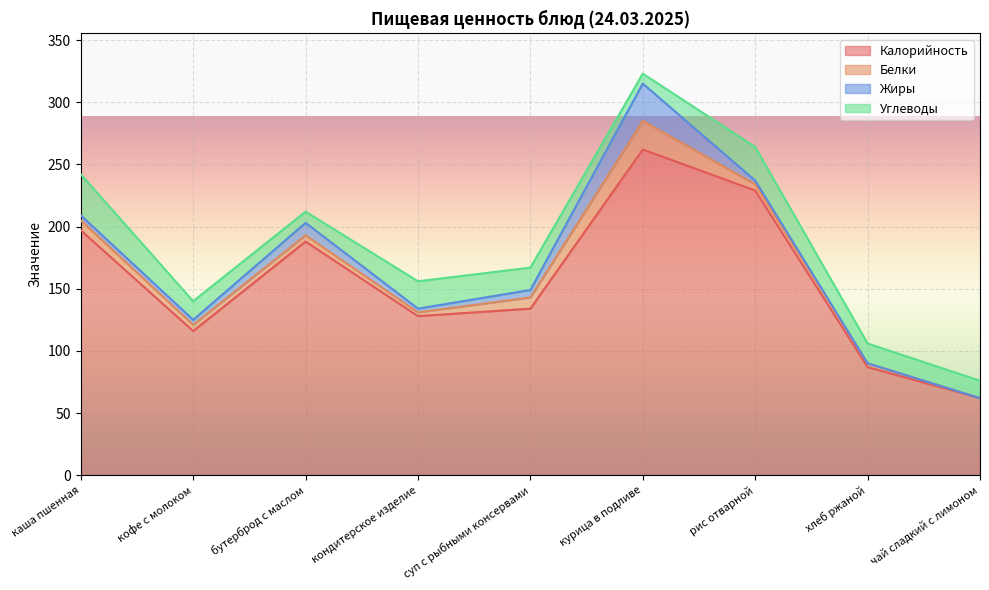

True or false: Калорийность and Белки cross at least once.

False